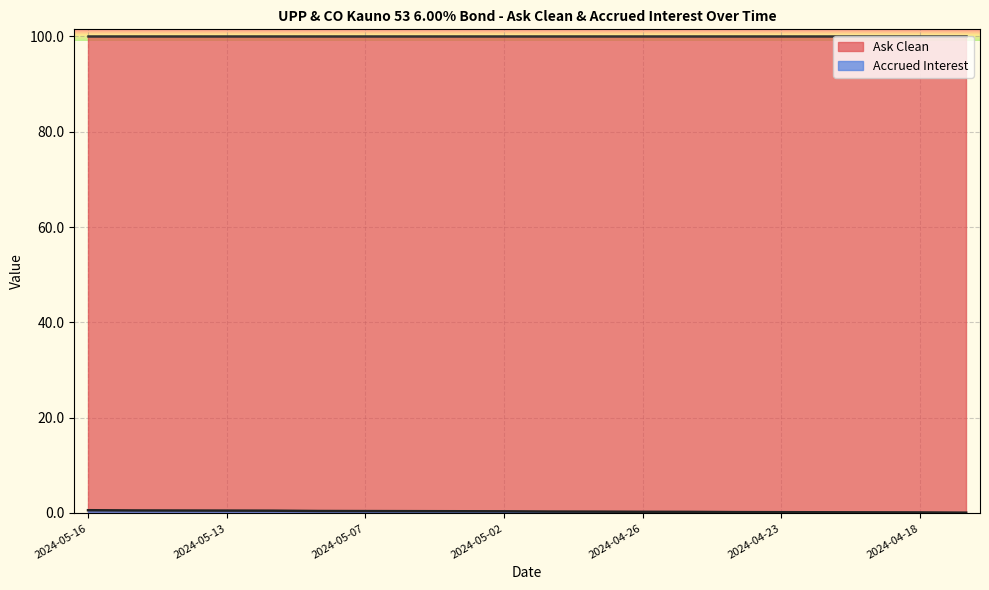

The value at 2024-04-17 is 0.0. True or false?

False